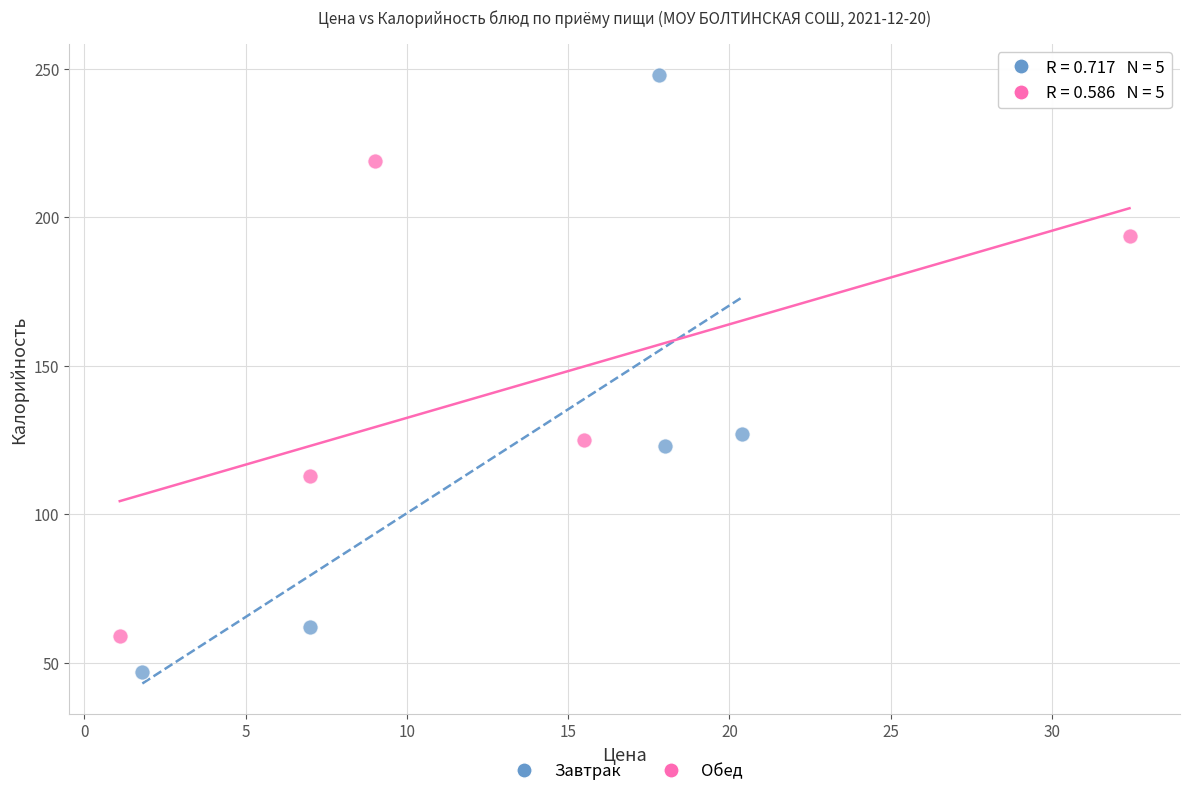

Which series has the largest Y range (max minus min)?

Завтрак